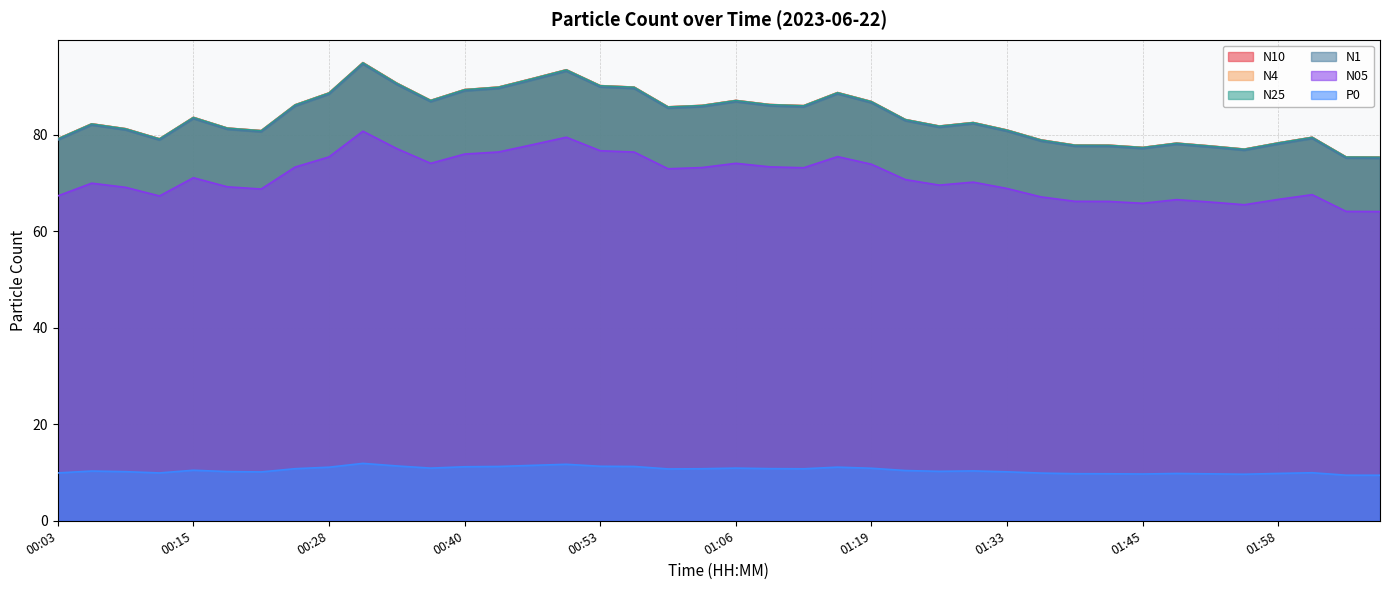

At which label is N4 closest to 85?

00:59